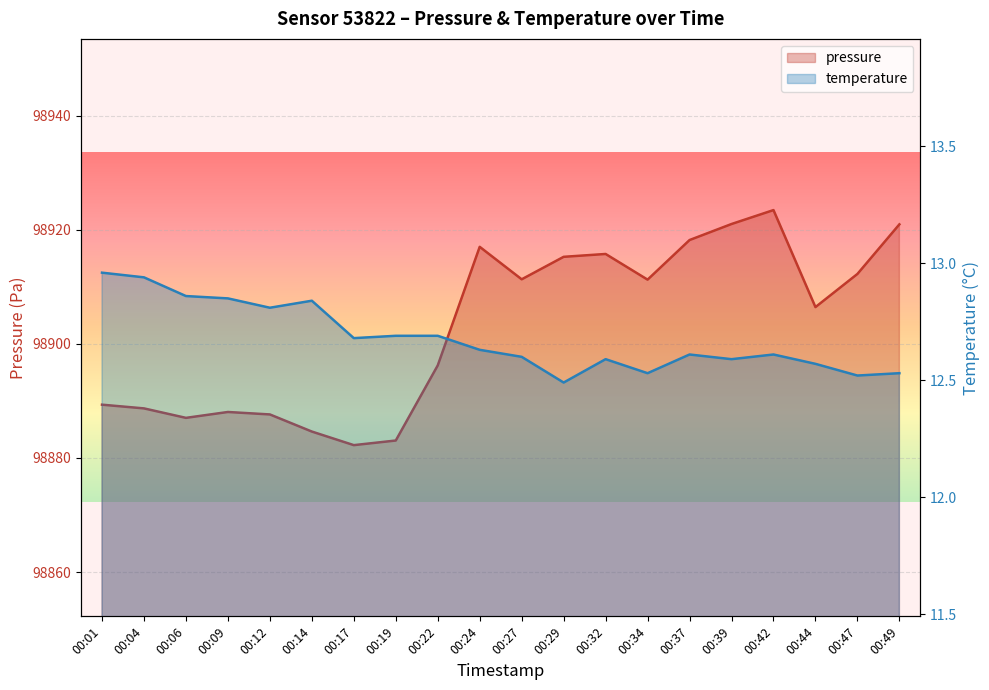

At which category is the sum across all series the highest?

00:42